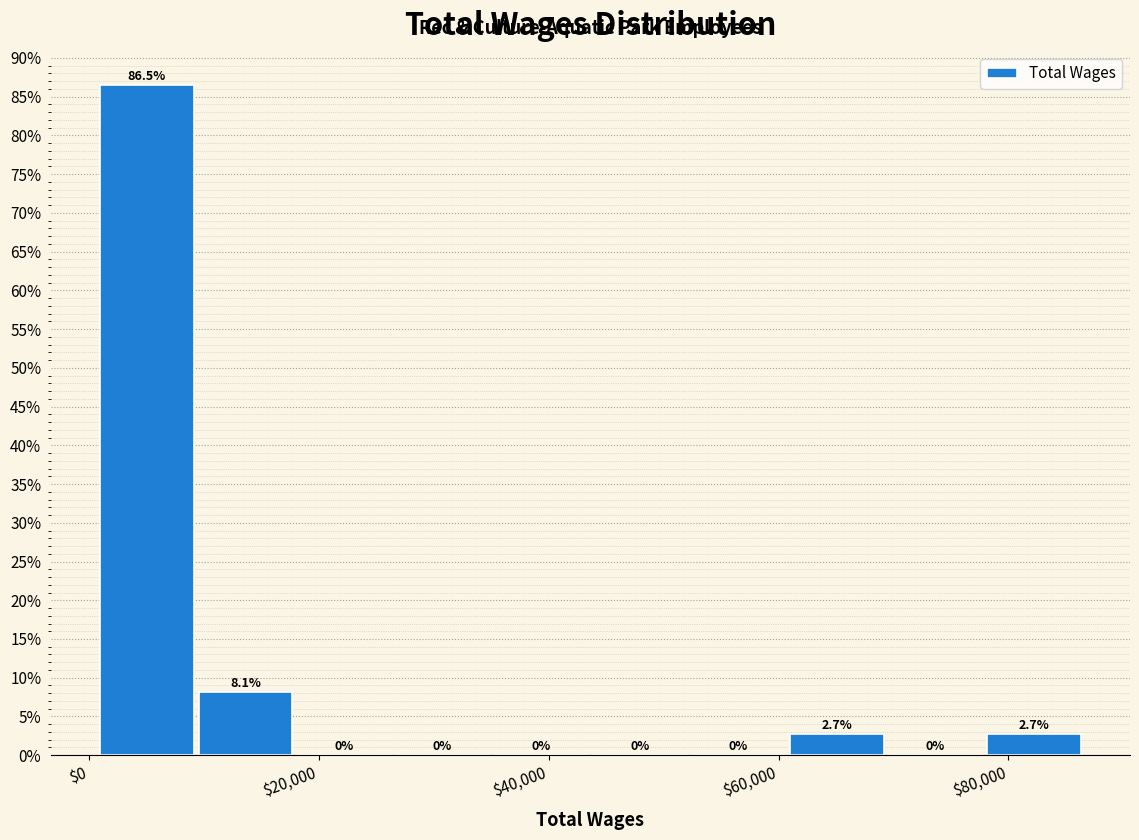

Reading left to right, transcribe this chart: for each bar, give the range it covers on the x-axis and its height. The bar edges are not printed on the chart, so give them approximately, as read against the axis.

0 to 10000: 86.5
10000 to 18000: 8.1
18000 to 26000: 0.0
26000 to 36000: 0.0
36000 to 44000: 0.0
44000 to 52000: 0.0
52000 to 60000: 0.0
60000 to 70000: 2.7
70000 to 78000: 0.0
78000 to 86000: 2.7